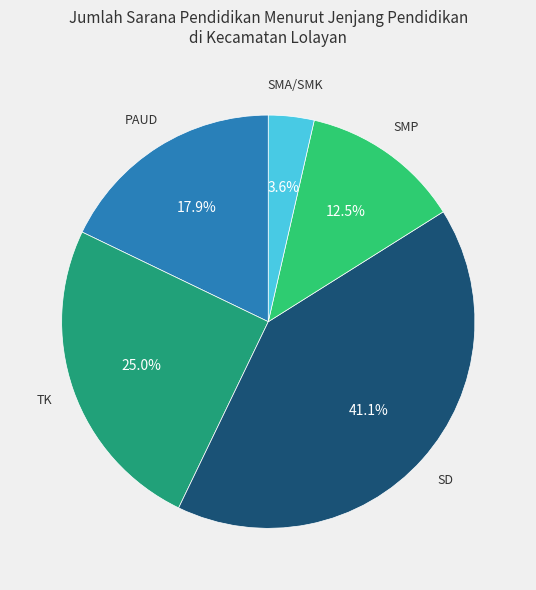

Does any single category account for the majority?

No